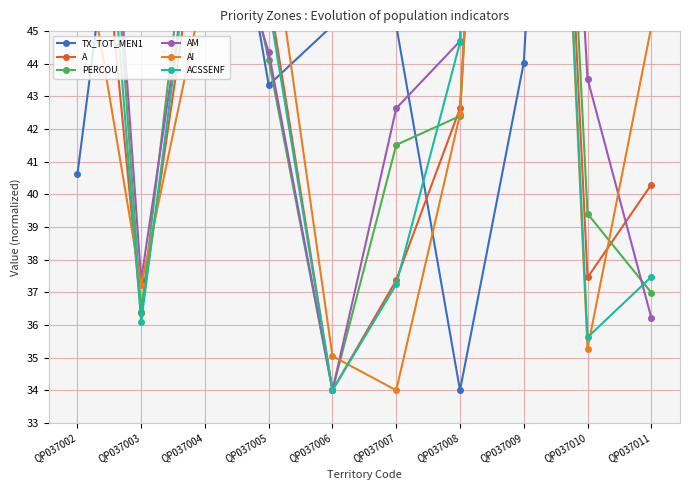

Between QP037011 and QP037003, which is larger?

QP037011